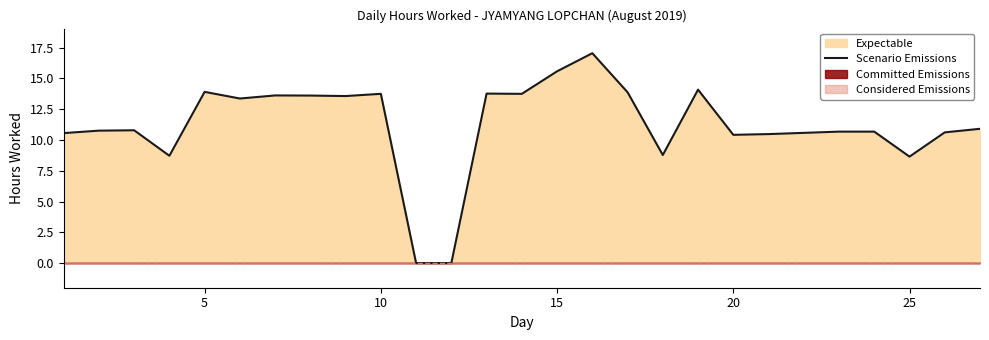

What is the average value?

11.2